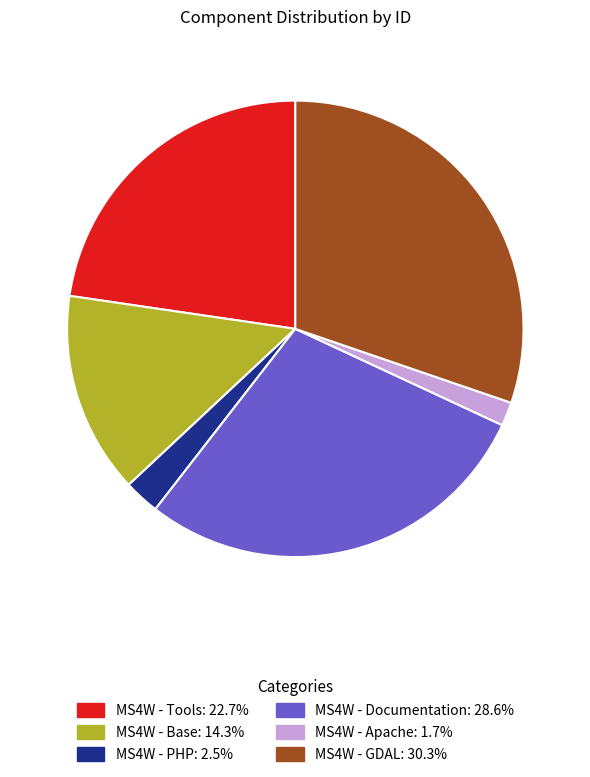

The MS4W - Tools slice represents 15% of the pie. True or false?

False